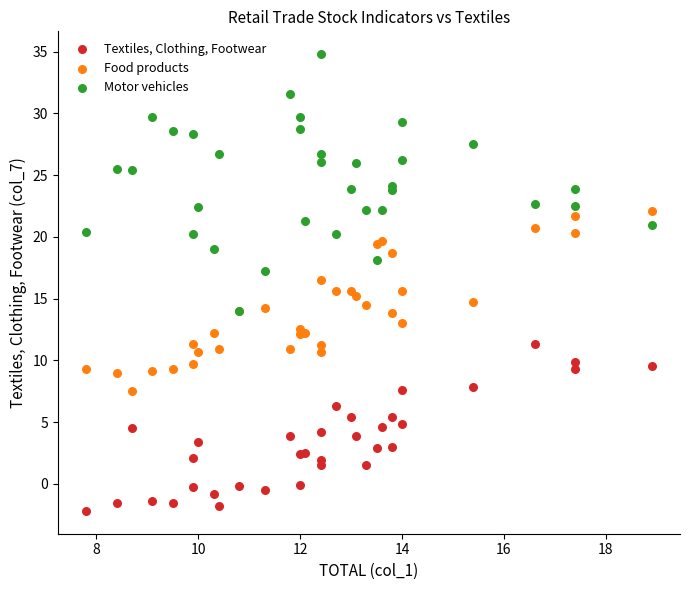

What are all the series names shown in the legend?

Textiles, Clothing, Footwear, Food products, Motor vehicles